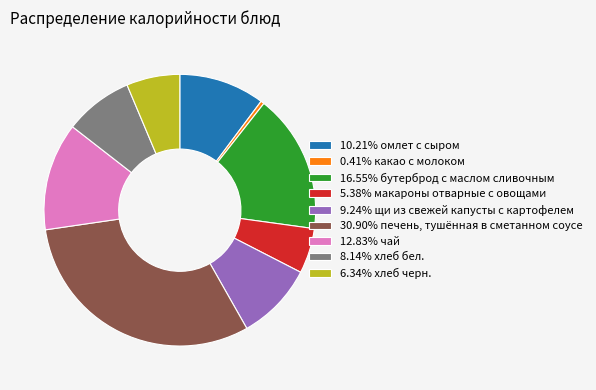

Does 10.21% омлет с сыром account for over 50% of the chart?

No